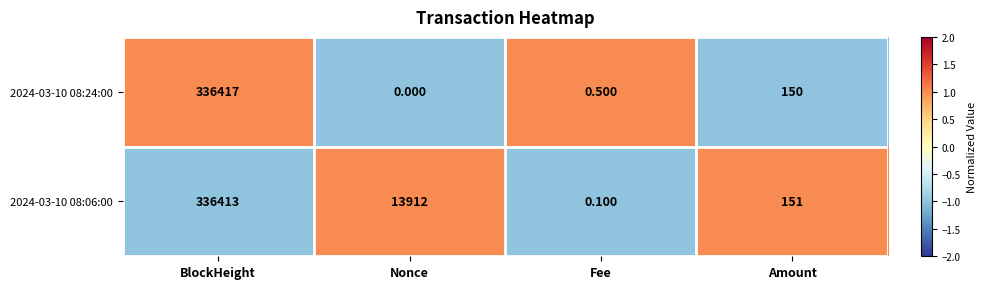

List the labels in order of 2024-03-10 08:24:00 value, smallest first.

Nonce, Fee, Amount, BlockHeight